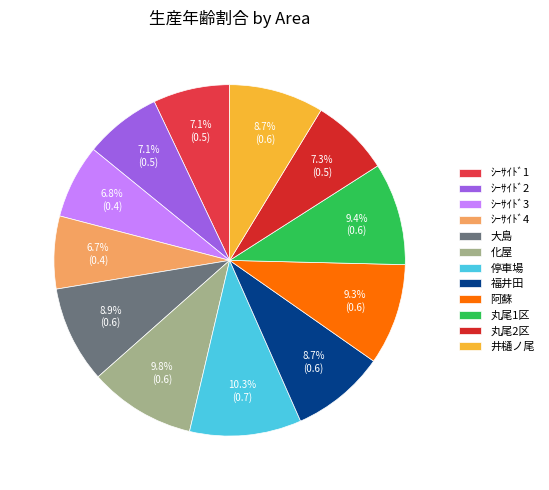

Combined, do 大島 and 化屋 account for over 50%?

No